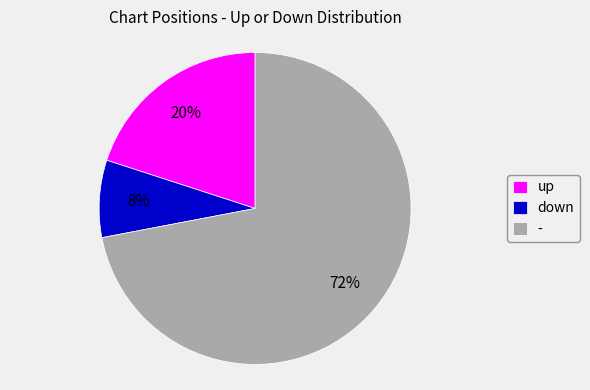

The - slice represents 85% of the pie. True or false?

False